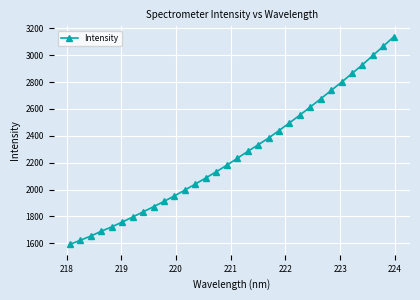

What is the value of the 25th point from the left?

2675.7